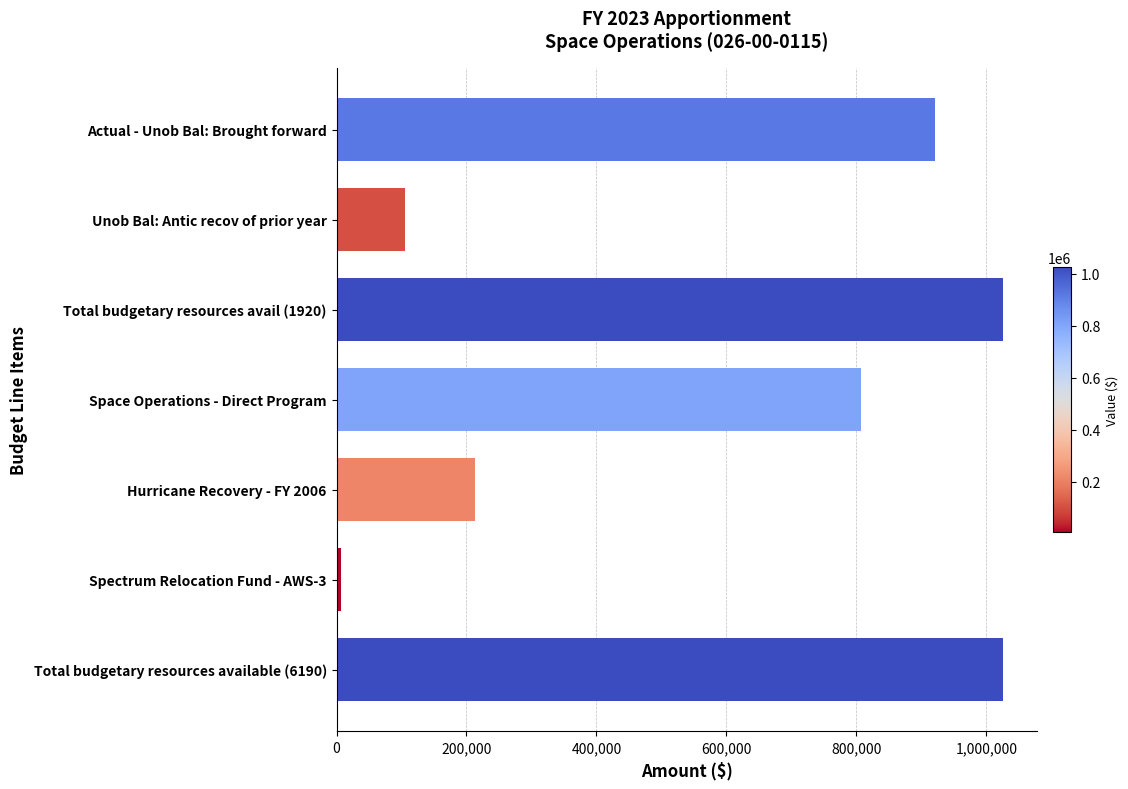

Which has a higher value, Actual - Unob Bal: Brought forward or Total budgetary resources avail (1920)?

Total budgetary resources avail (1920)